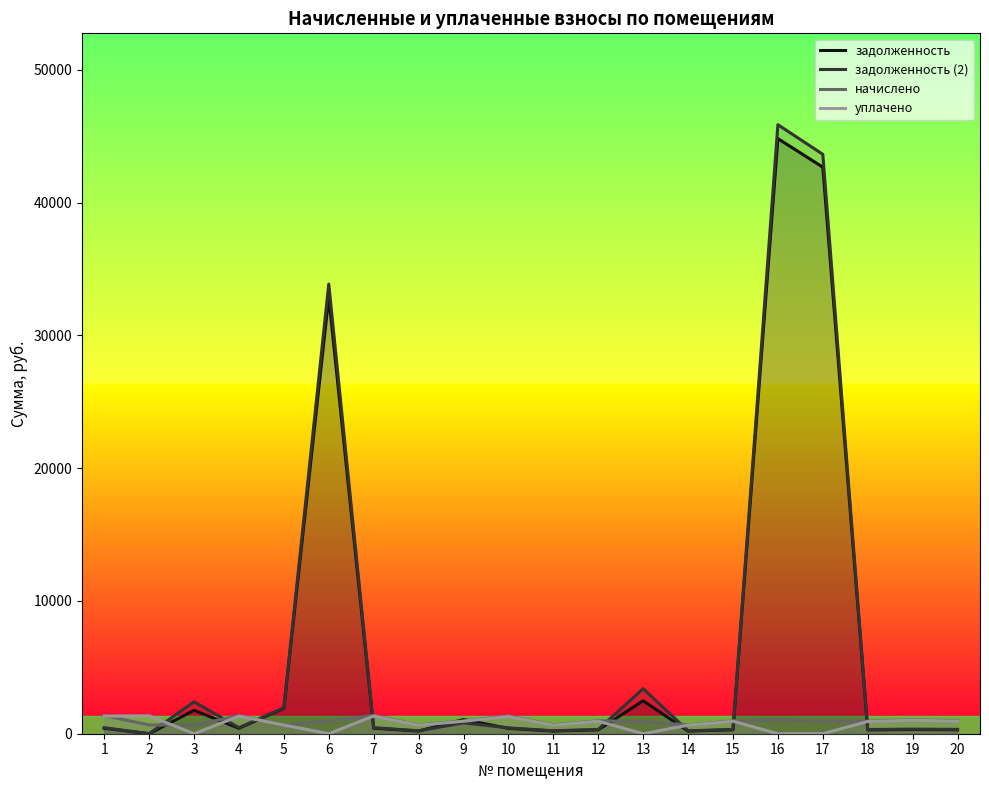

Where does the задолженность series first go above 412?

1